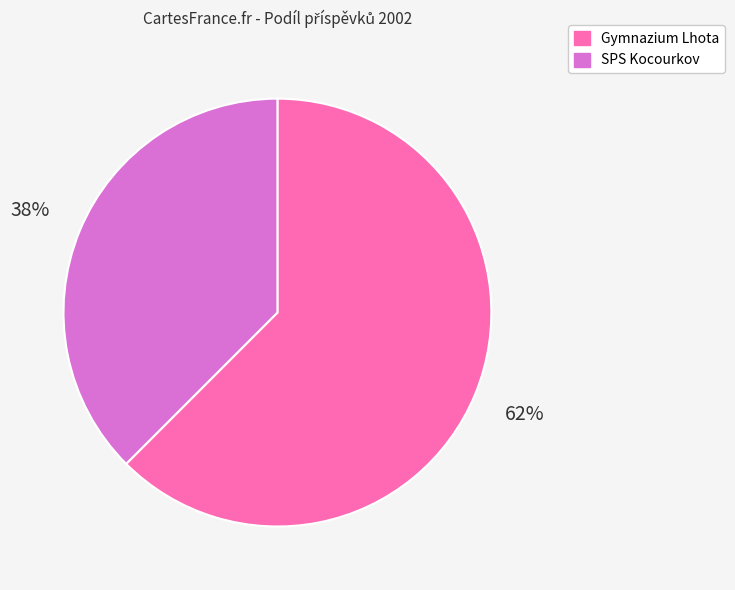

To the nearest percent, what is the average slice percentage?

50%